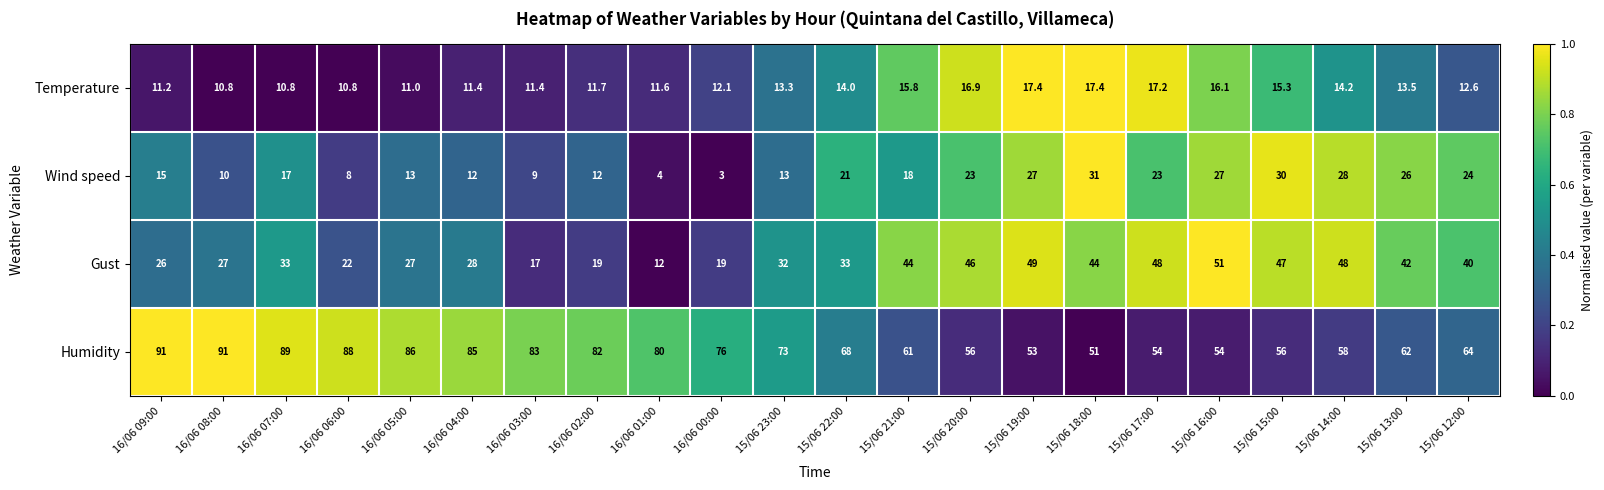

Which series has the largest range (max minus min)?

Humidity